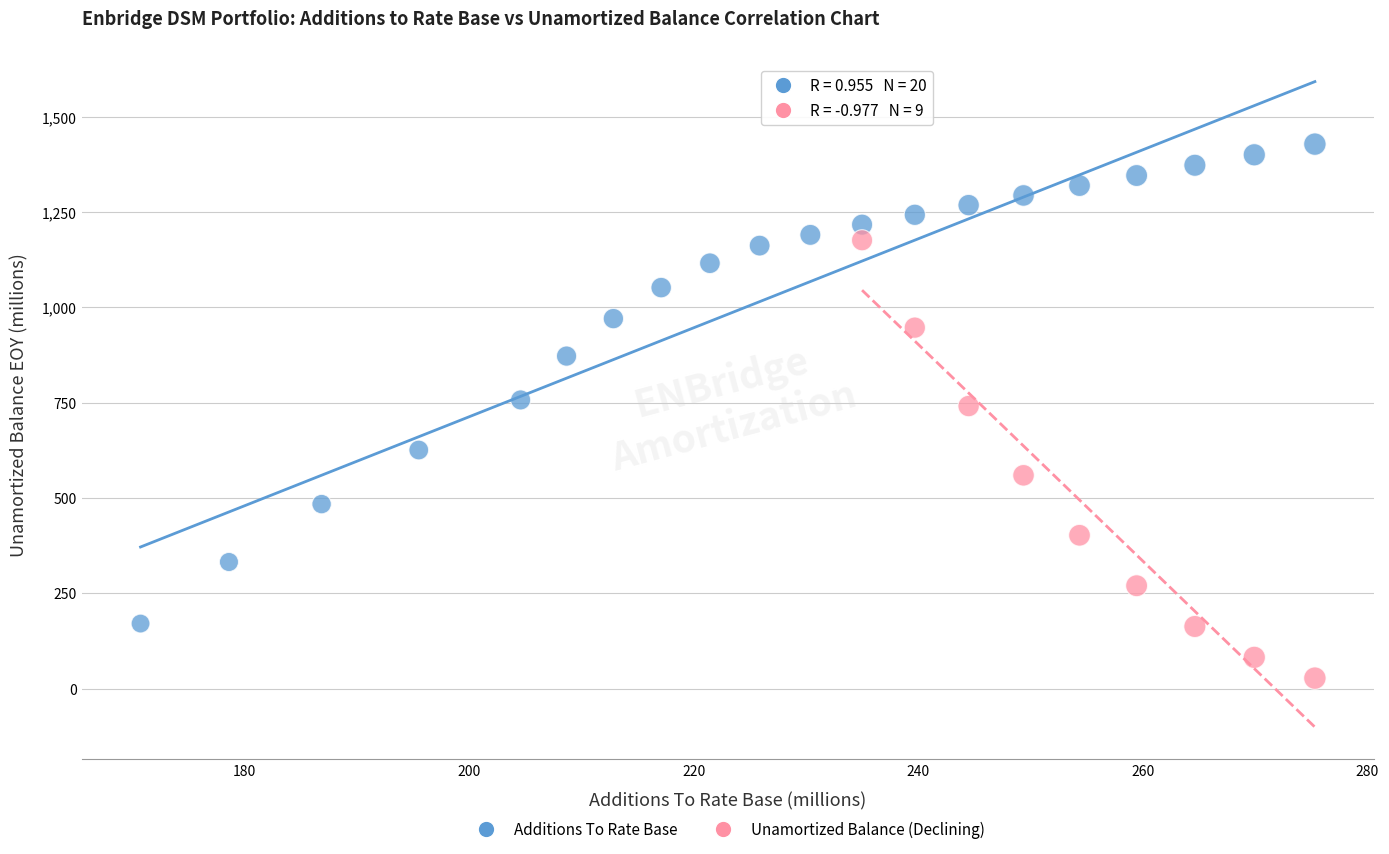

Which series has the widest spread of Y values?

Additions To Rate Base